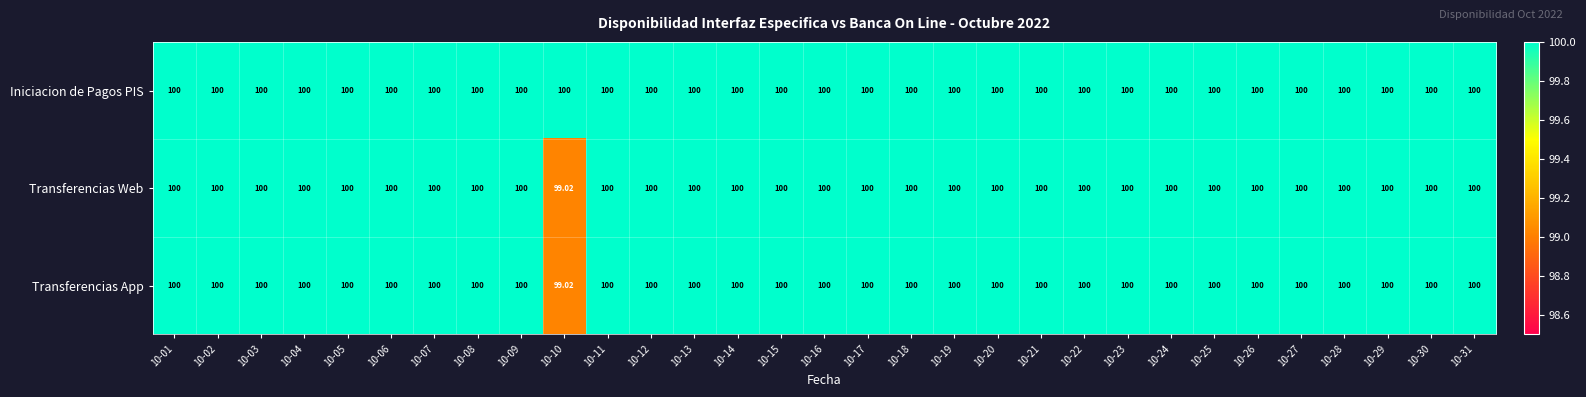

Which series has the largest total across all categories?

Iniciacion de Pagos PIS